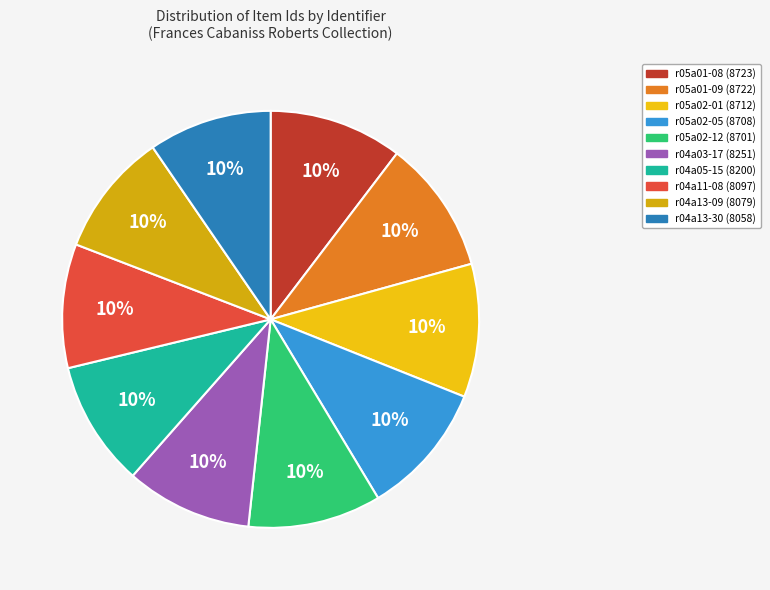

Count the number of slices in the pie.

10